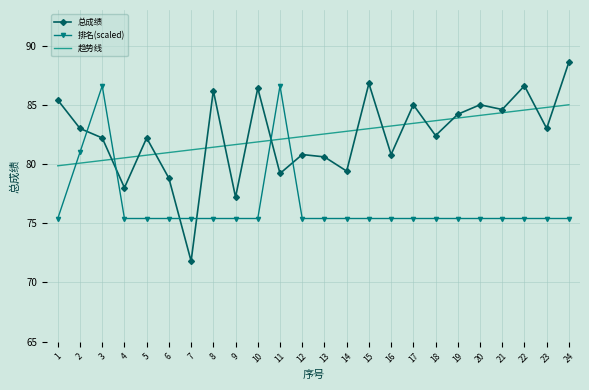

Rank the series by their maximum value, from highest to lowest.

总成绩, 排名(scaled), 趋势线